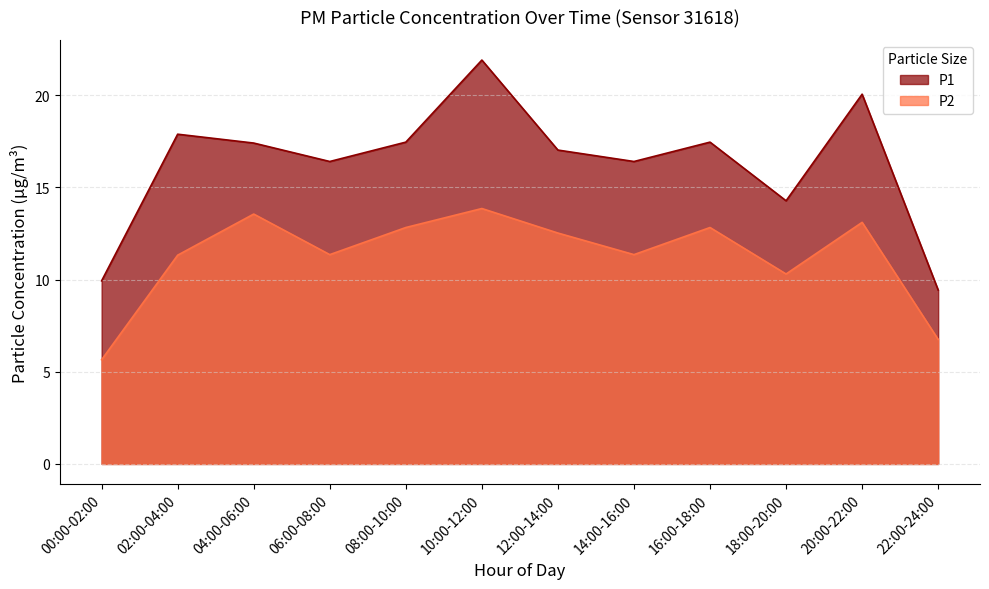

How many lines are shown in the chart?

2